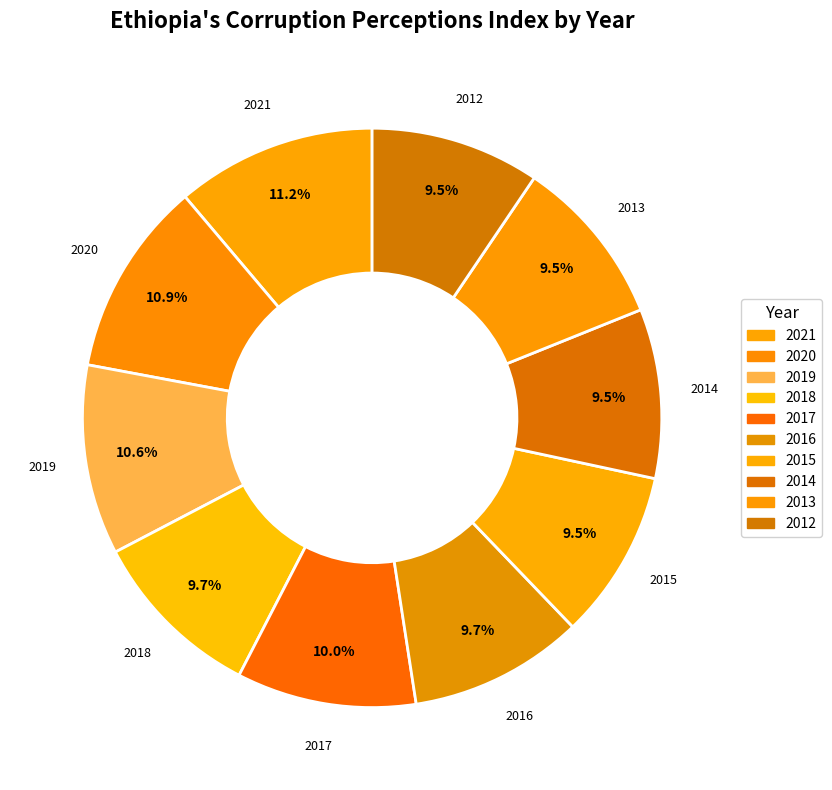

To the nearest percent, what is the combined percentage of 2015 and 2016?

19%